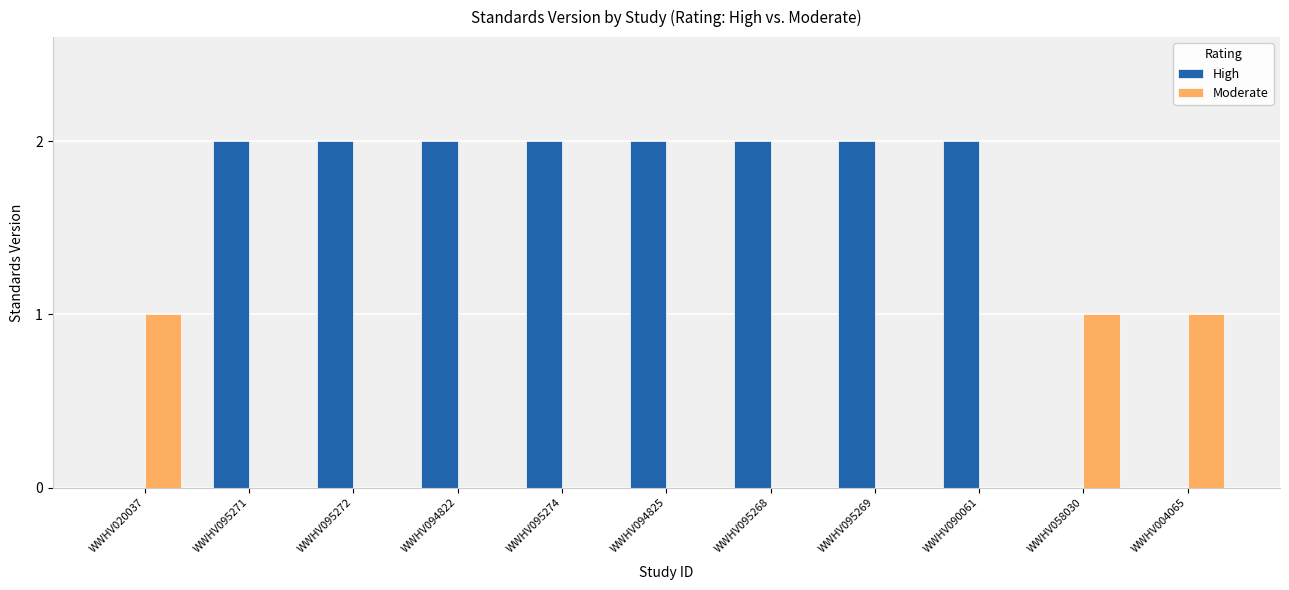

What is the sum of all Moderate values?

3